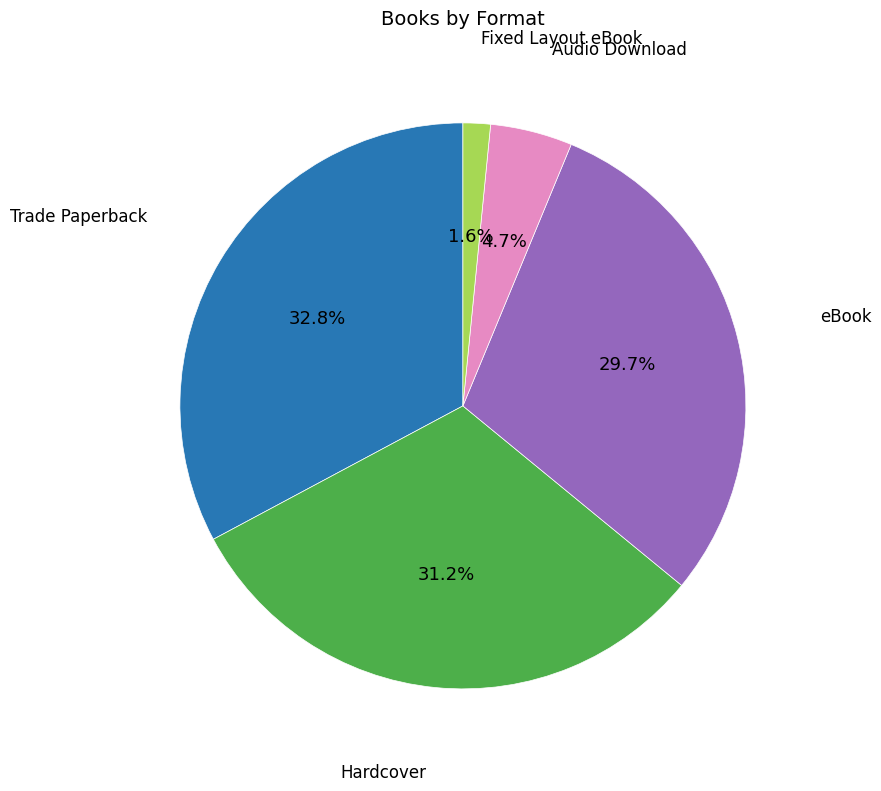

Is there any slice that represents more than half of the pie?

No